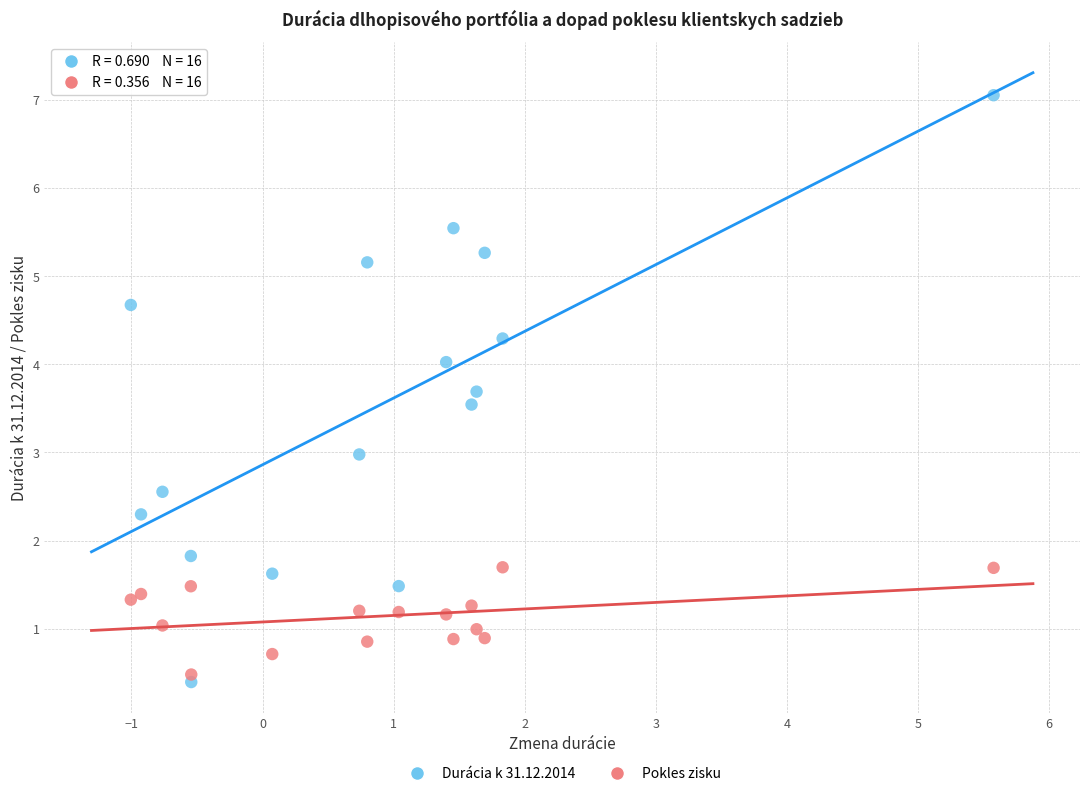

Which series reaches the maximum Y coordinate?

Durácia k 31.12.2014